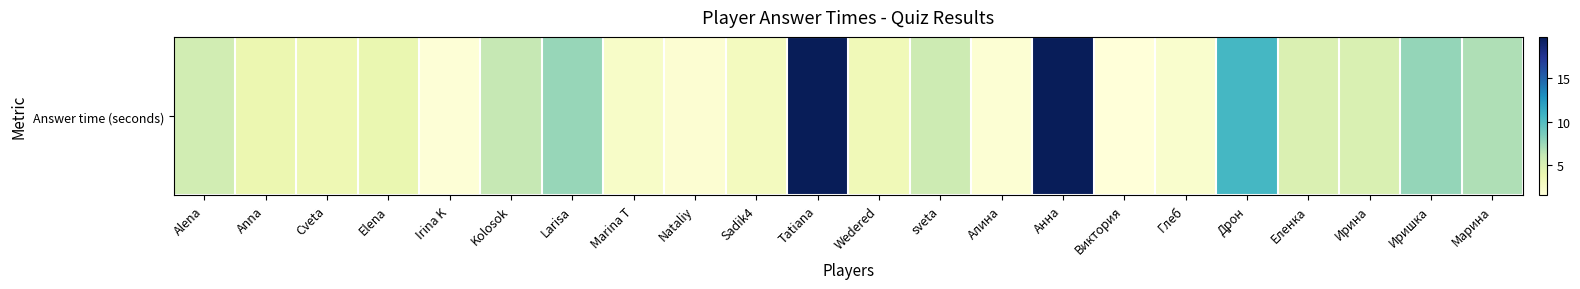

Where is the data nearest to the value 10?

Дрон